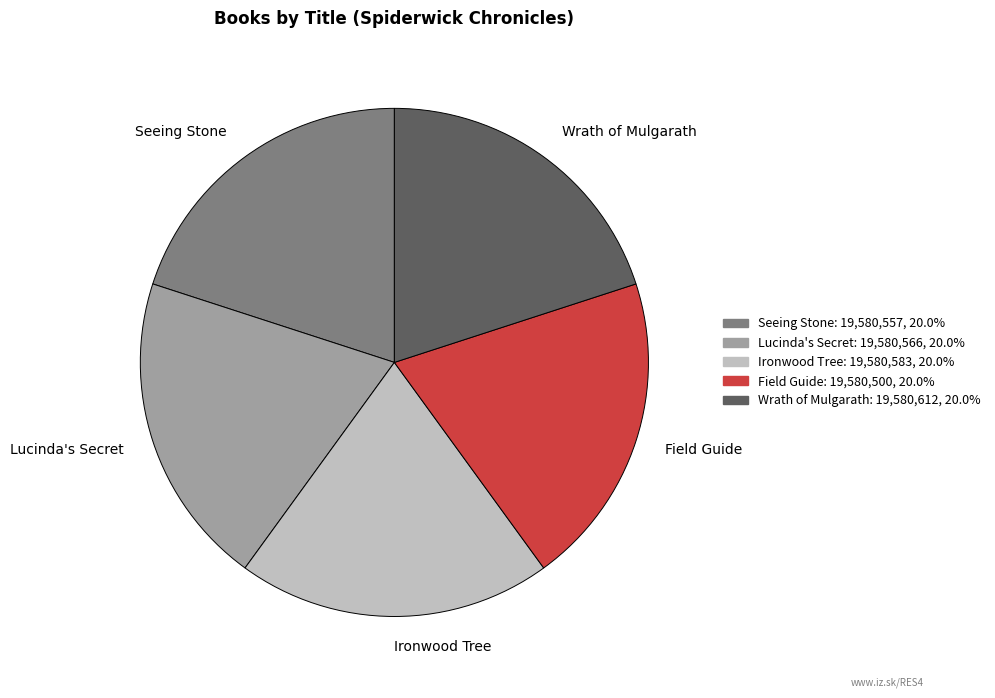

Is the sum of Seeing Stone and Ironwood Tree greater than half?

No